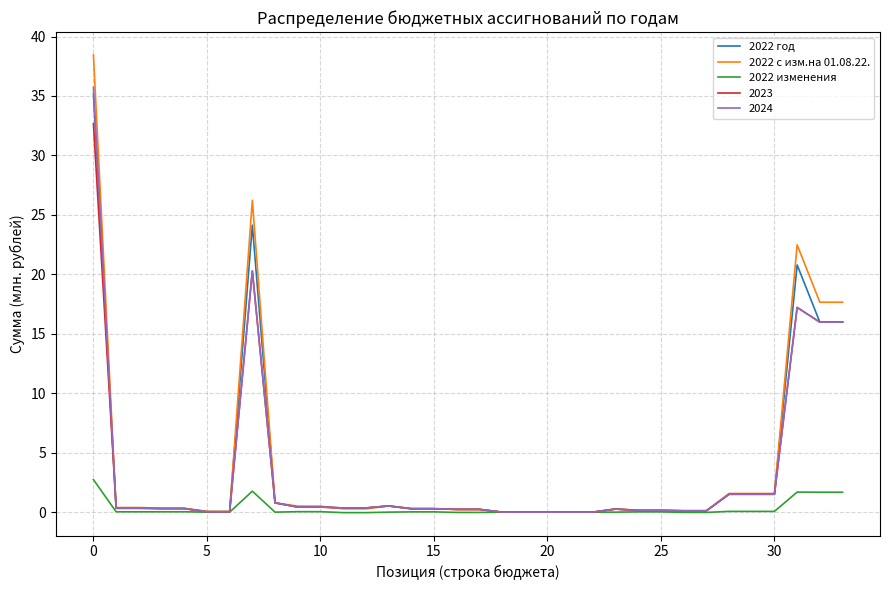

What is the maximum value shown in the chart?

38.5